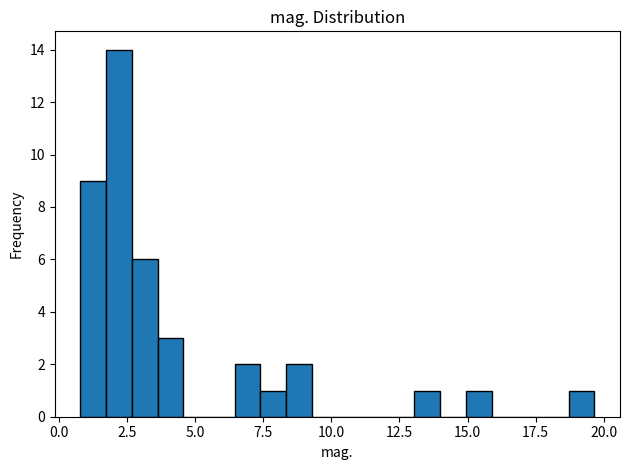

Read against the x-axis, roughly where is the centre of the tallest bar?

2.0